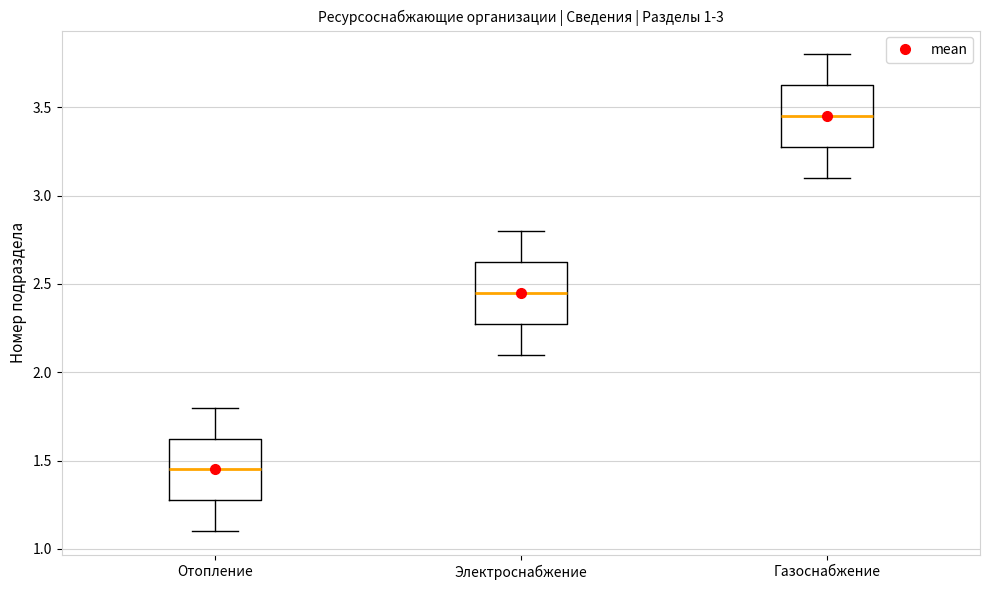

Reading left to right, read every box against the y-axis: the position of its median line, the range the box covers, and the ends of its whiskers. The values are not printed on the chart, so give them approximately, as read against the axis.

Отопление: median 1.45, box 1.30 to 1.65, whiskers 1.10 to 1.80
Электроснабжение: median 2.45, box 2.30 to 2.65, whiskers 2.10 to 2.80
Газоснабжение: median 3.45, box 3.30 to 3.65, whiskers 3.10 to 3.80